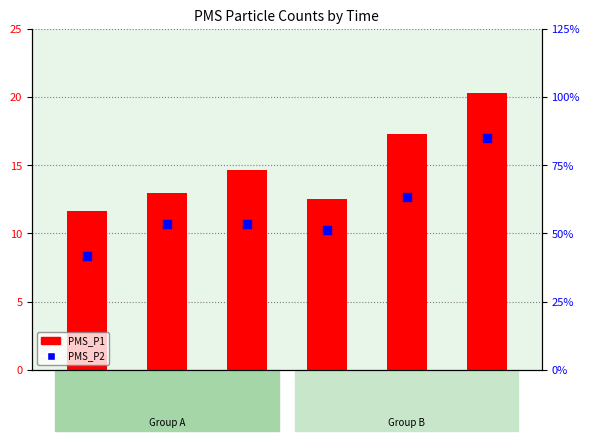

Which series contains the lowest Y value?

PMS_P2